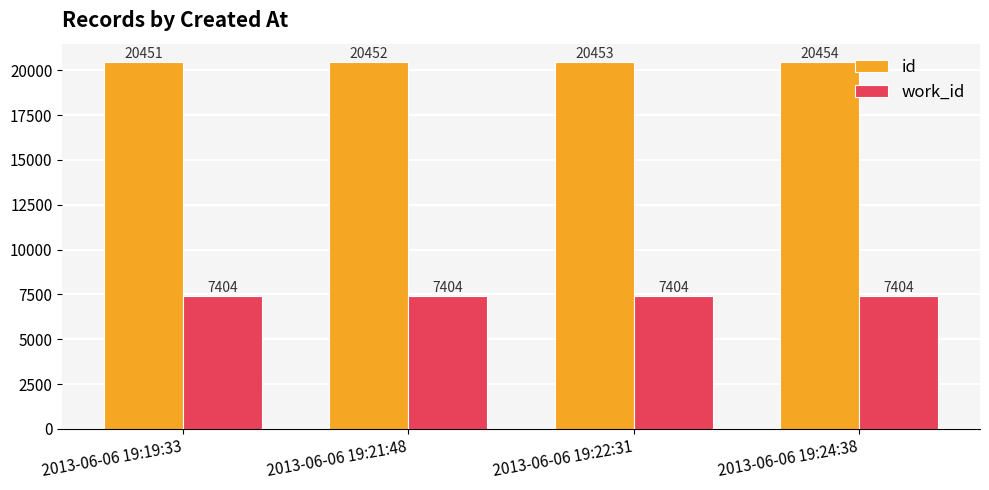

True or false: work_id has a value of 7404 at 2013-06-06 19:19:33.

True